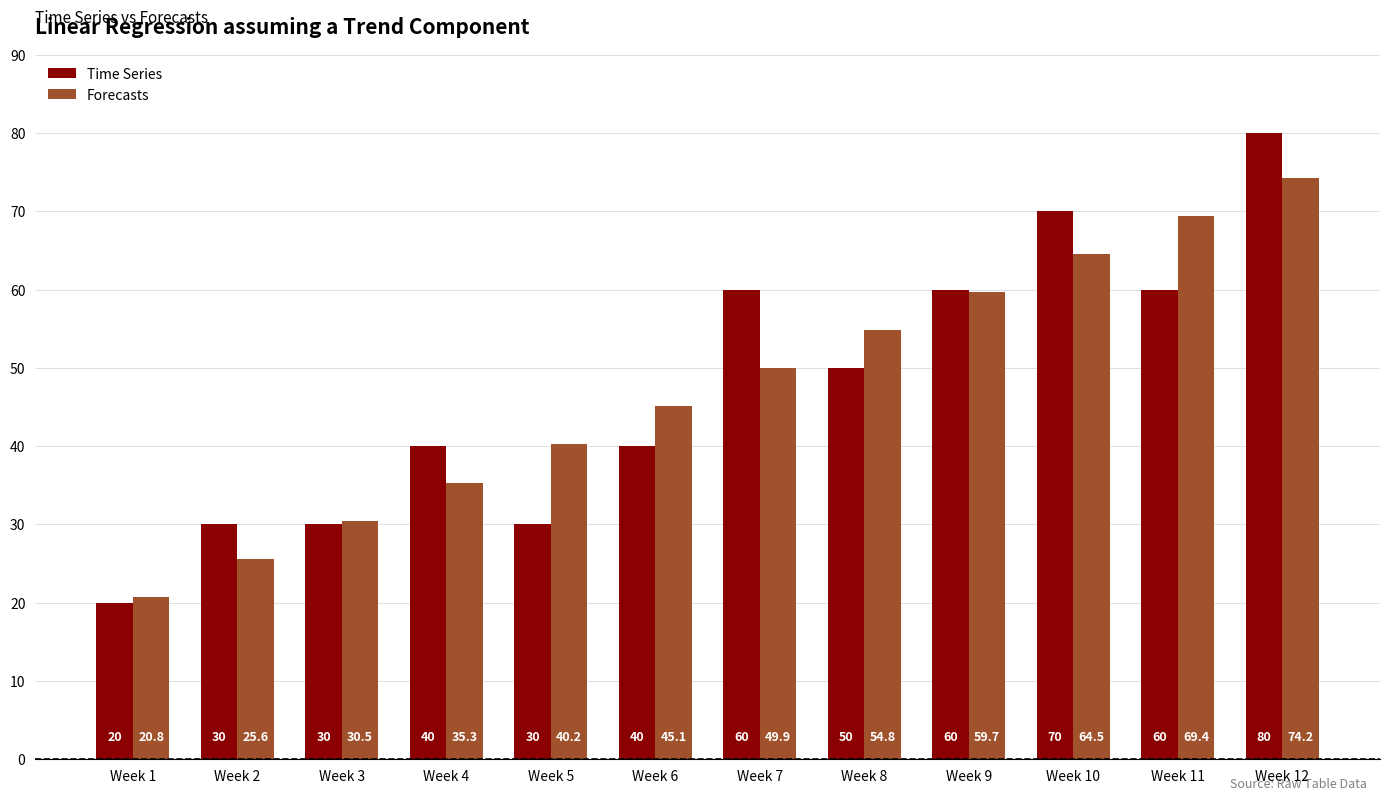

Read the Time Series value at Week 6.

40.0